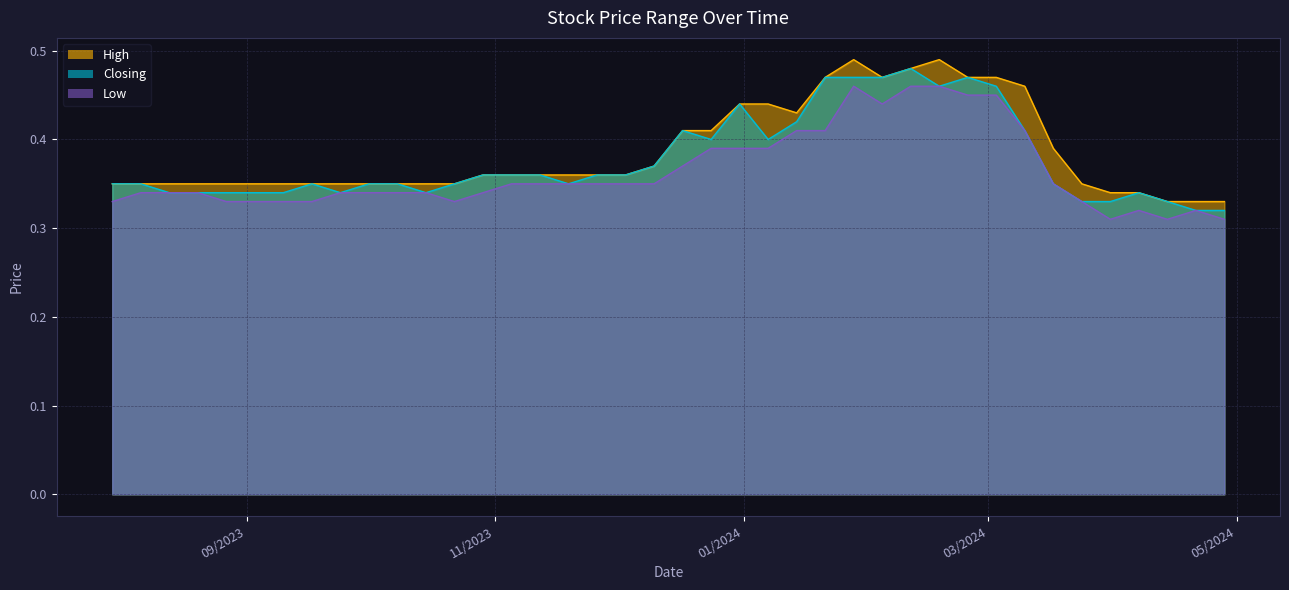

Reading left to right, what are all the values shown in this chart?

High: 0.3	0.3	0.3	0.3	0.3	0.3	0.4	0.5	0.5	0.5	0.5	0.5	0.5	0.5	0.5	0.4	0.4	0.4	0.4	0.4	0.4	0.4	0.4	0.4	0.4	0.4	0.4	0.3	0.3	0.3	0.3	0.3	0.3	0.3	0.3	0.3	0.3	0.3	0.3	0.3
Closing: 0.3	0.3	0.3	0.3	0.3	0.3	0.3	0.4	0.5	0.5	0.5	0.5	0.5	0.5	0.5	0.4	0.4	0.4	0.4	0.4	0.4	0.4	0.4	0.3	0.4	0.4	0.4	0.3	0.3	0.3	0.3	0.3	0.3	0.3	0.3	0.3	0.3	0.3	0.3	0.3
Low: 0.3	0.3	0.3	0.3	0.3	0.3	0.3	0.4	0.5	0.5	0.5	0.5	0.4	0.5	0.4	0.4	0.4	0.4	0.4	0.4	0.3	0.3	0.3	0.3	0.3	0.3	0.3	0.3	0.3	0.3	0.3	0.3	0.3	0.3	0.3	0.3	0.3	0.3	0.3	0.3